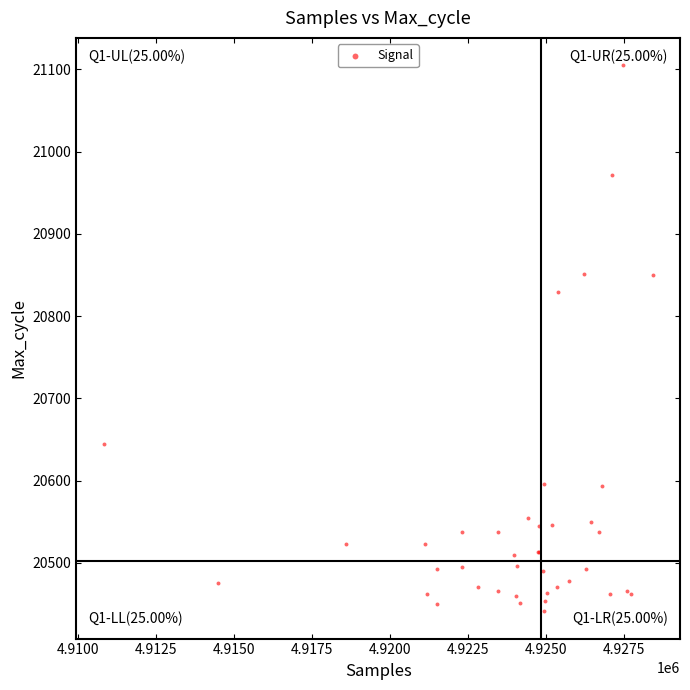

What Y value in the scatter plot is closest to 20773?

20829